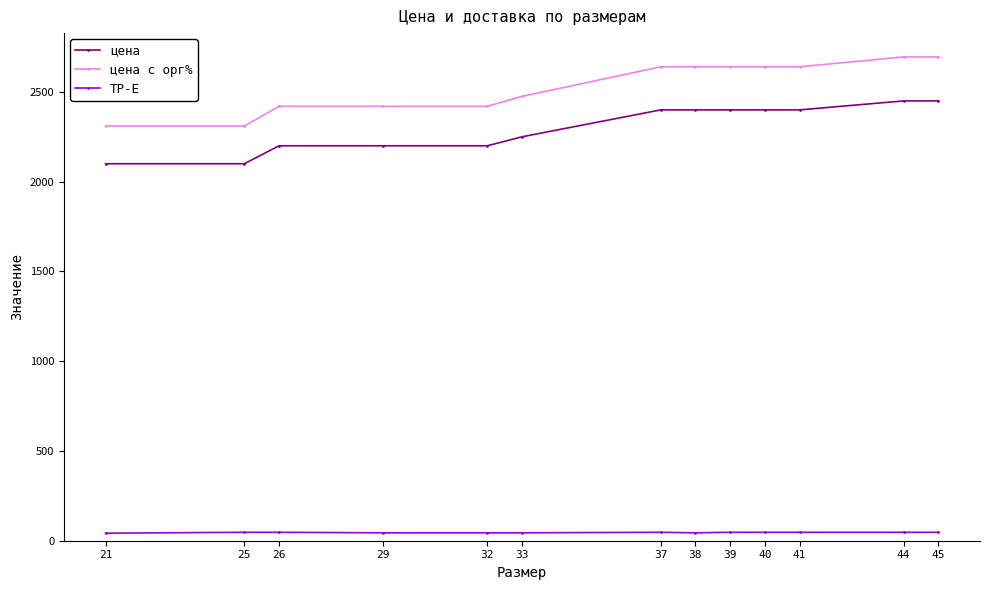

What value does the цена с орг% series have at 45, to the nearest 5?

2695